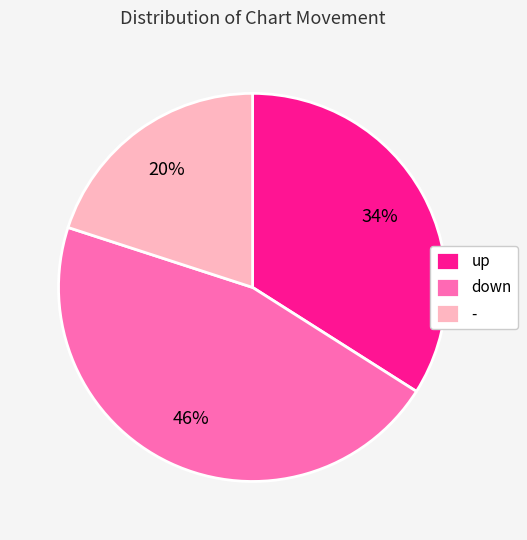

Which slice is the smallest?

-